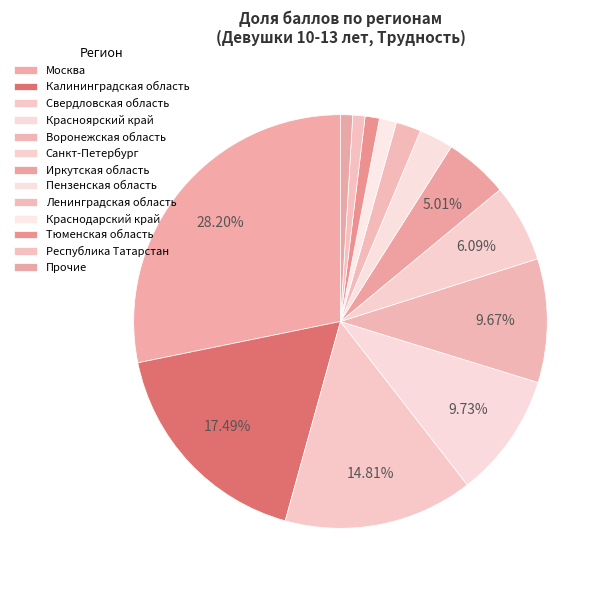

Does any single category account for the majority?

No